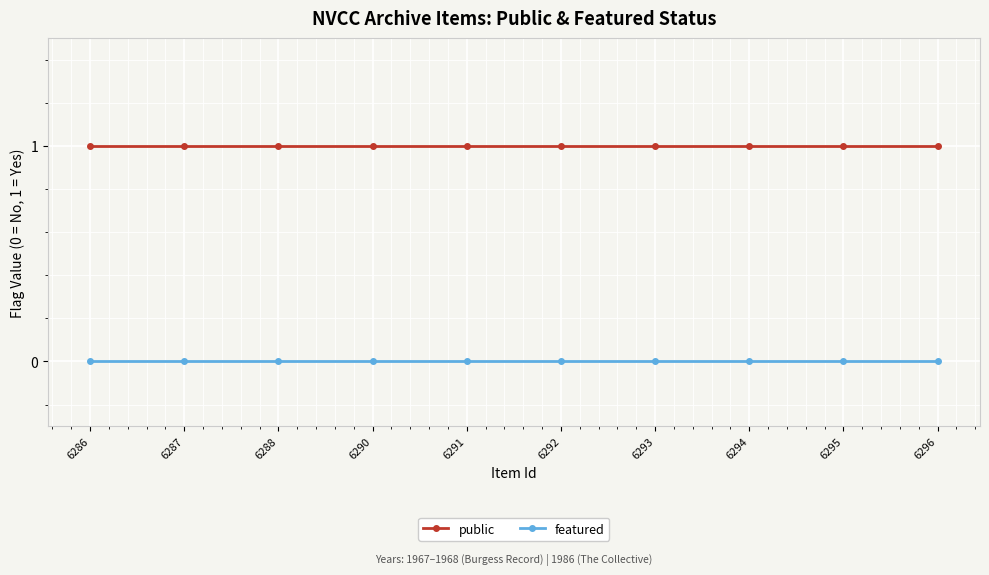

What is the value of the public point at the 8th from the left?

1